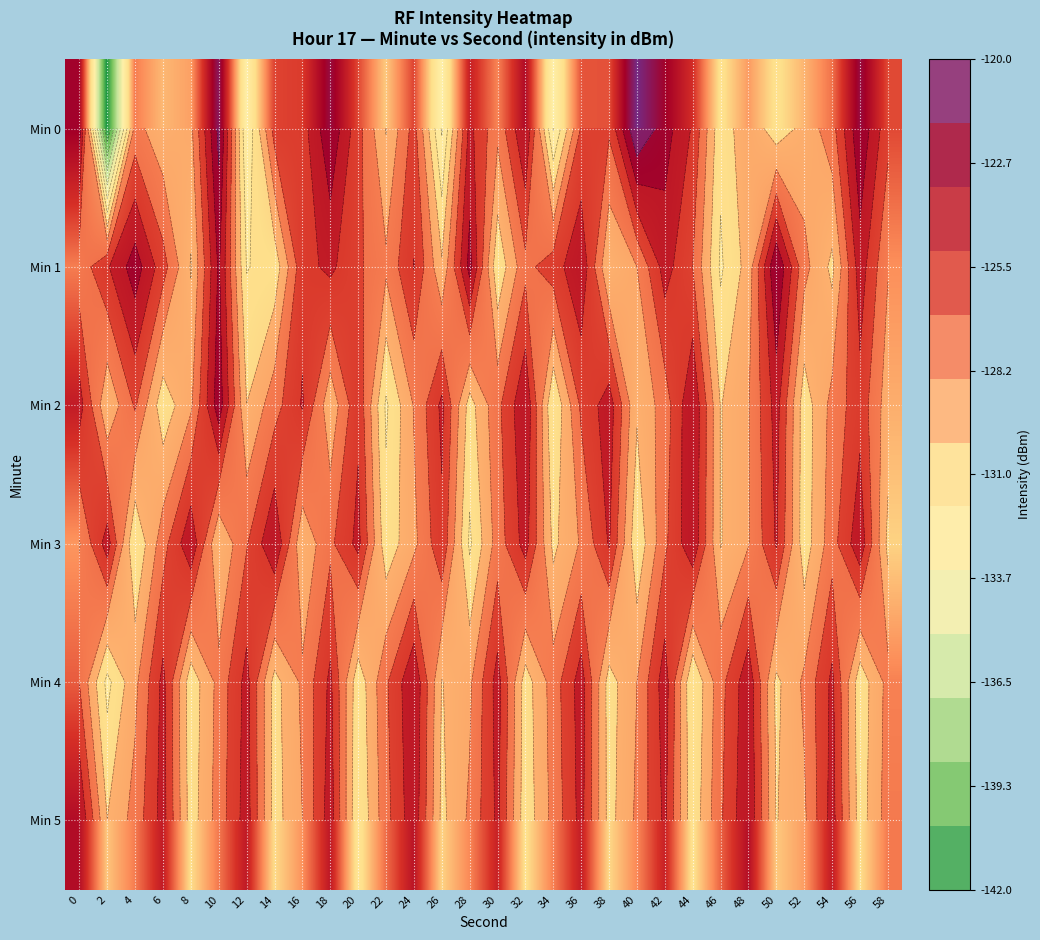

At how many categories does at least one series exceed -130?

30